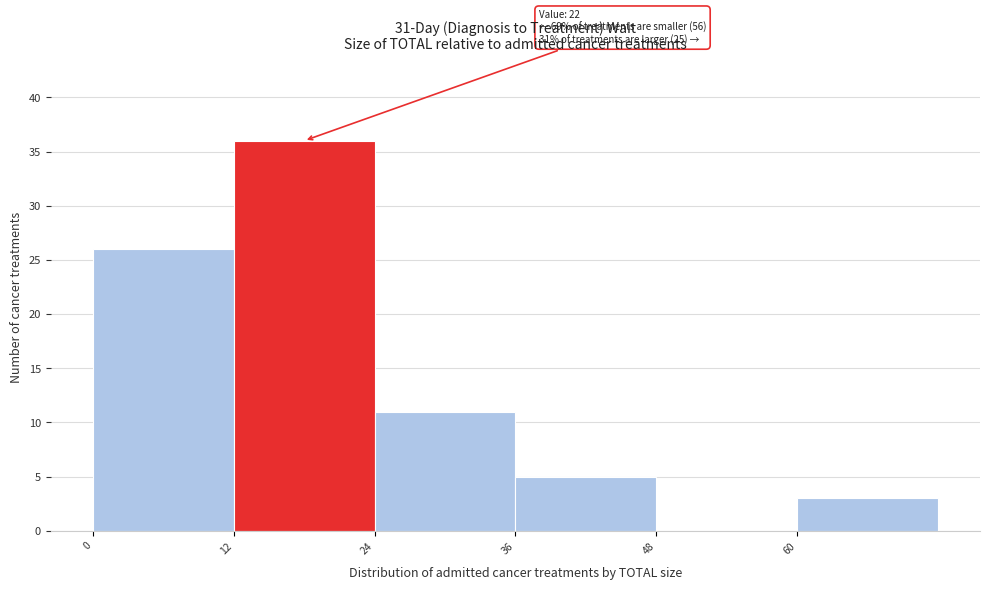

Which range on the x-axis has the tallest bar?

12 to 24